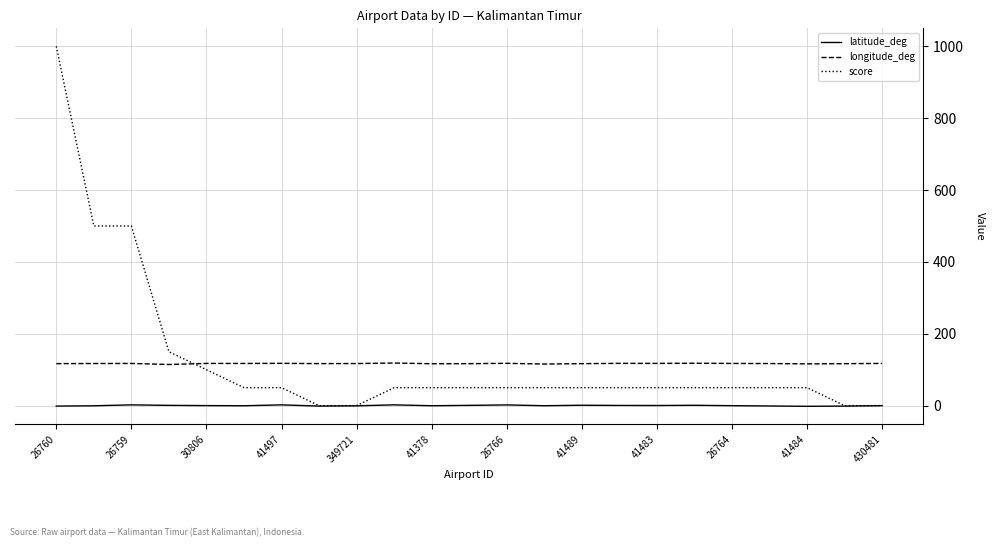

Which series has the largest range (max minus min)?

score